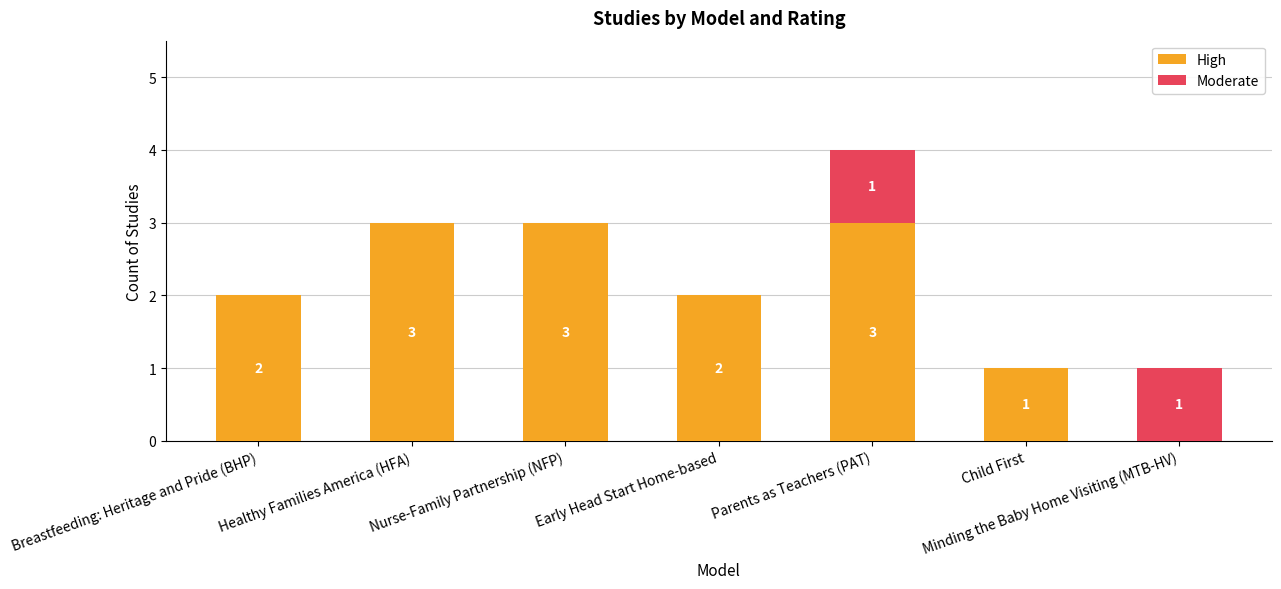

What is the highest value of the High series?

3